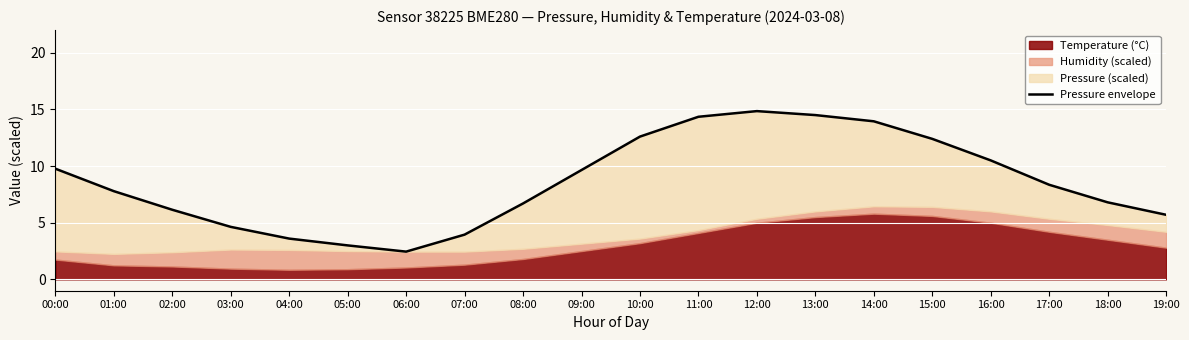

What is the sum of the values at 16:00 and 07:00?

14.4